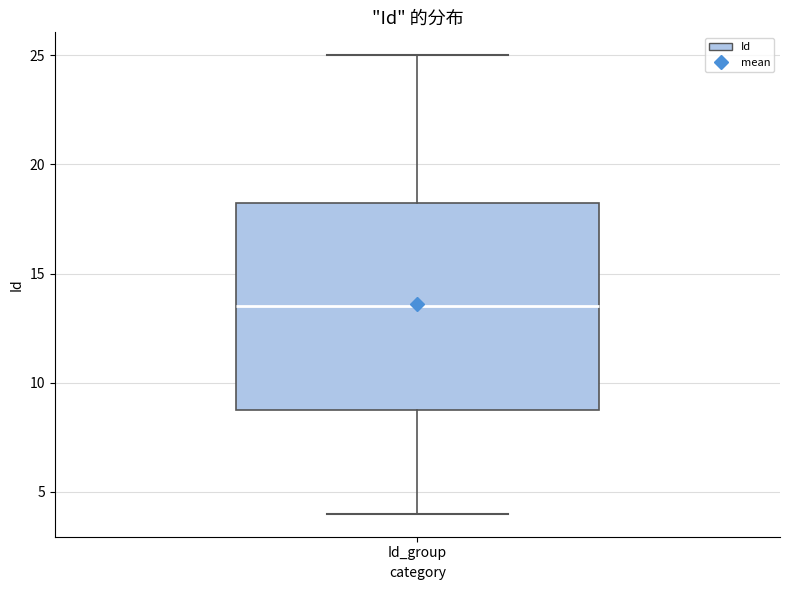

Read this box plot against the y-axis: the position of the median line, the range covered by the box, and the ends of both whiskers. The values are not printed on the chart, so give them approximately, as read against the axis.

median 13.5, box 9.0 to 18.5, whiskers 4.0 to 25.0